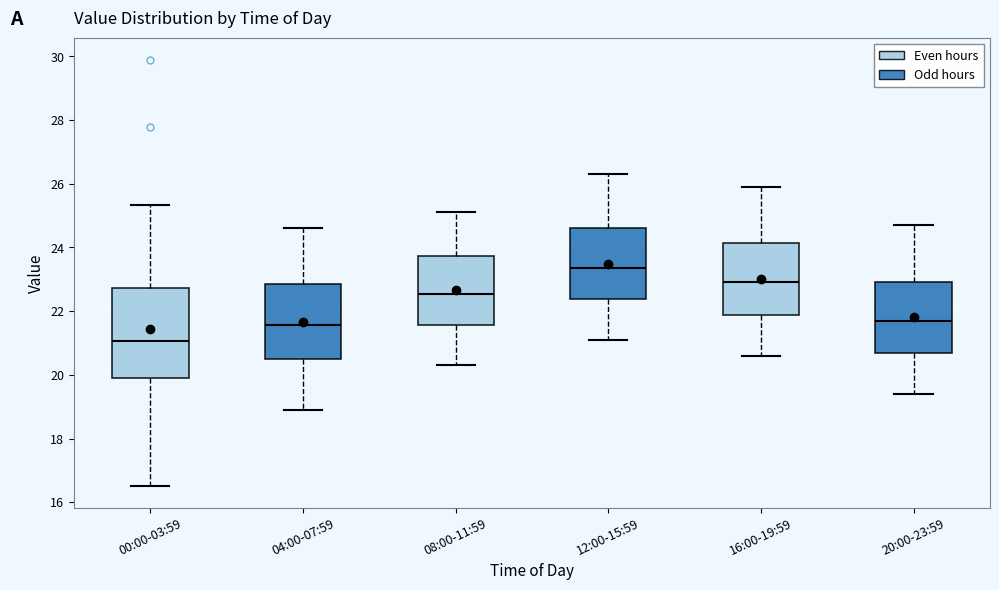

Which box is the tallest, from its lower edge to its upper edge?

00:00-03:59